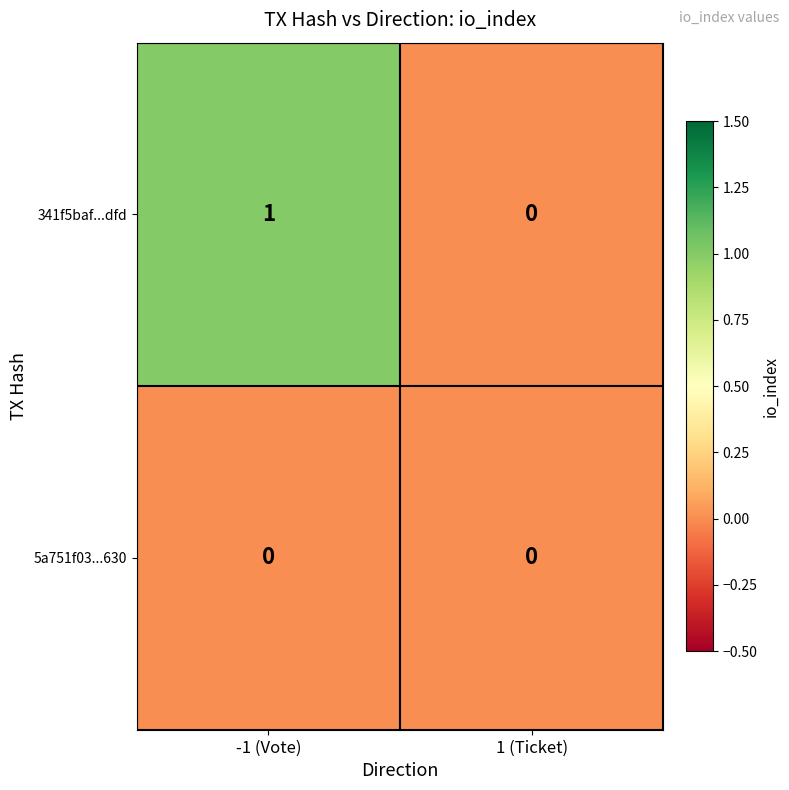

Reading left to right, what are all the values shown in this chart?

341f5baf...dfd: -1 (Vote)=1	1 (Ticket)=0
5a751f03...630: -1 (Vote)=0	1 (Ticket)=0